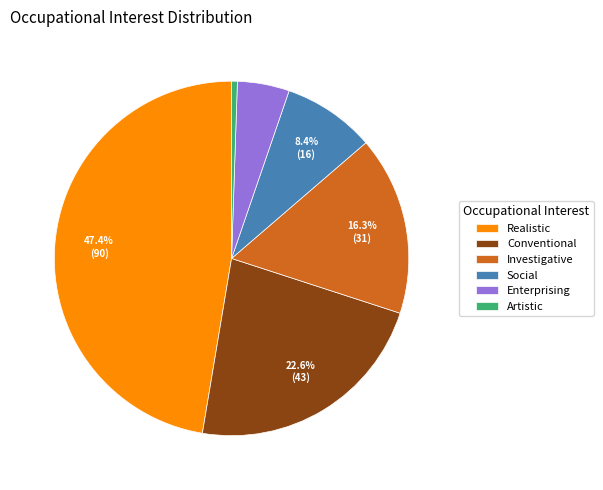

To the nearest percent, what portion does Enterprising represent?

5%